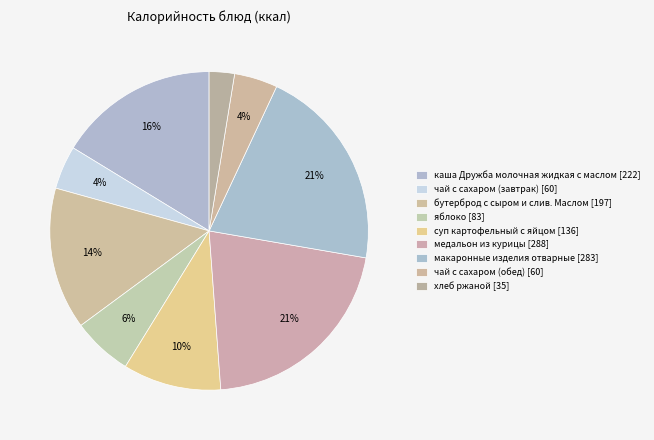

How many segments does this pie chart have?

9